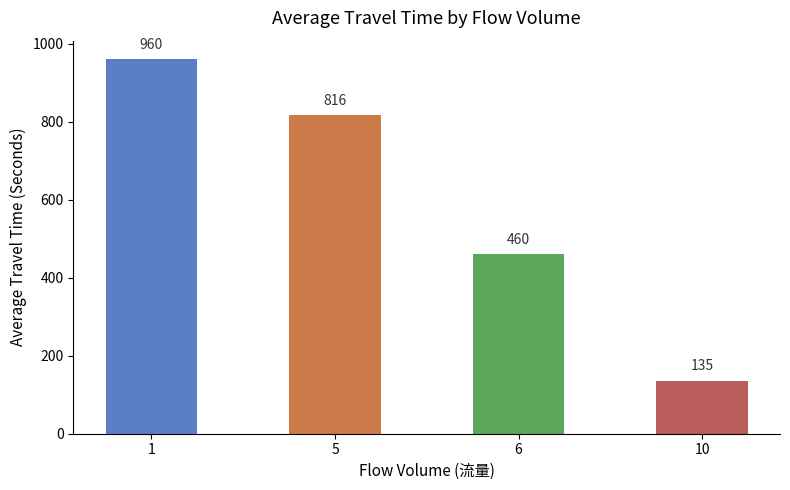

What is the sum of the values at 1 and 6?

1420.3